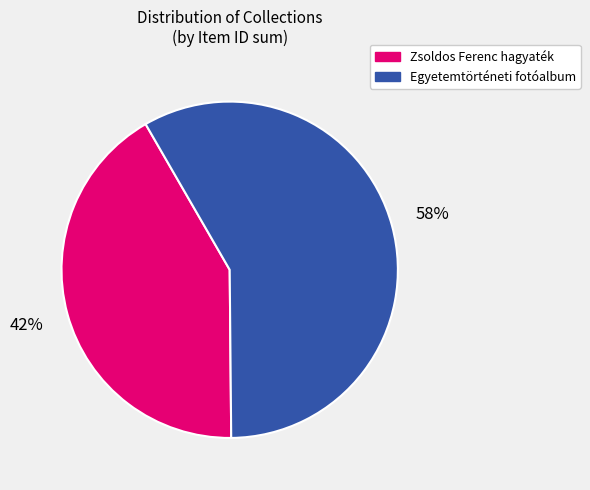

Is there any slice that represents more than half of the pie?

Yes